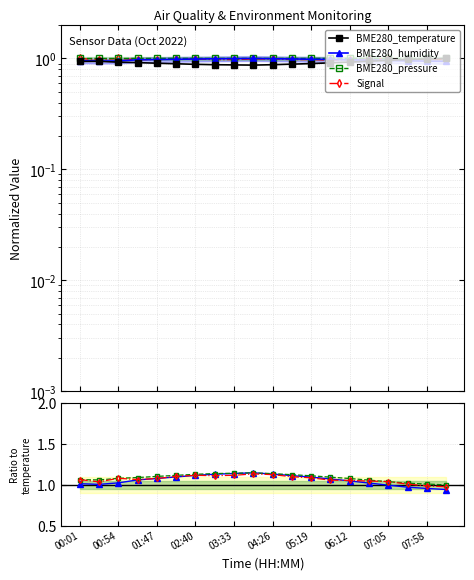

What is the total value across all series at 00:01?

4.0